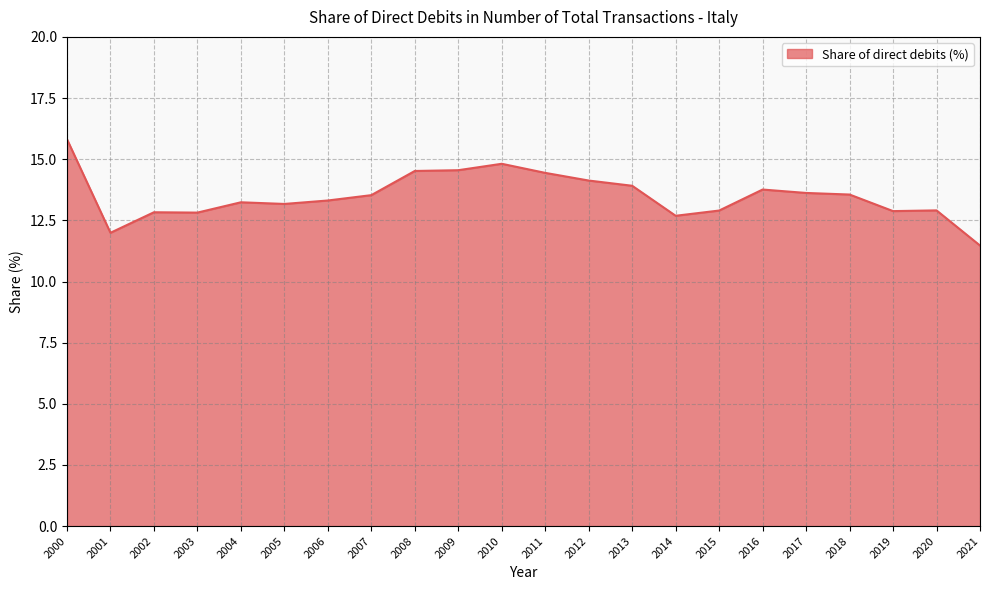

How many values exceed 13?

14